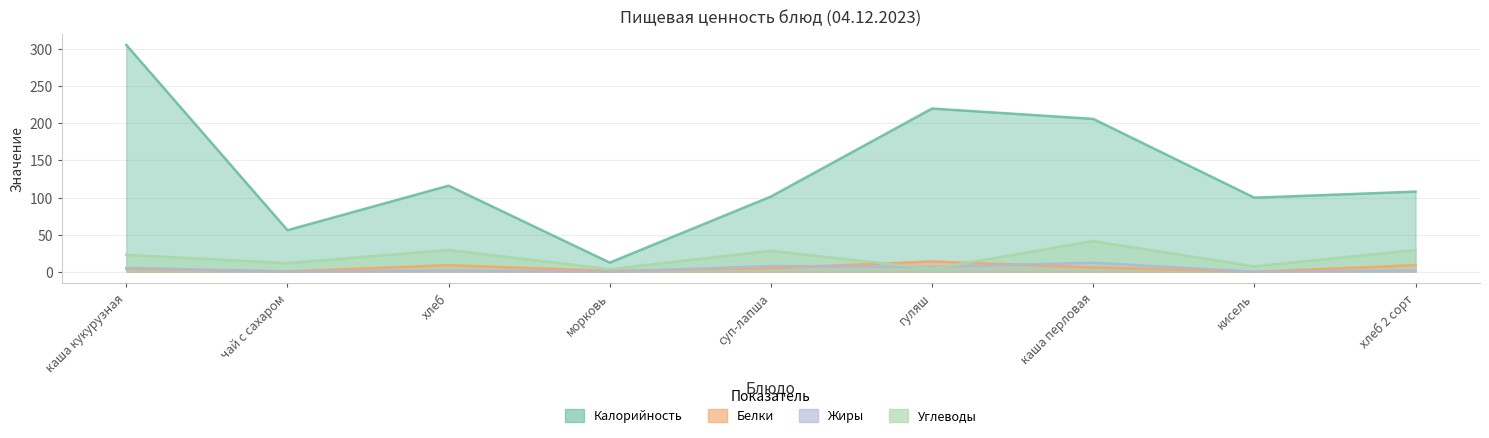

At how many categories does at least one series exceed 301?

1